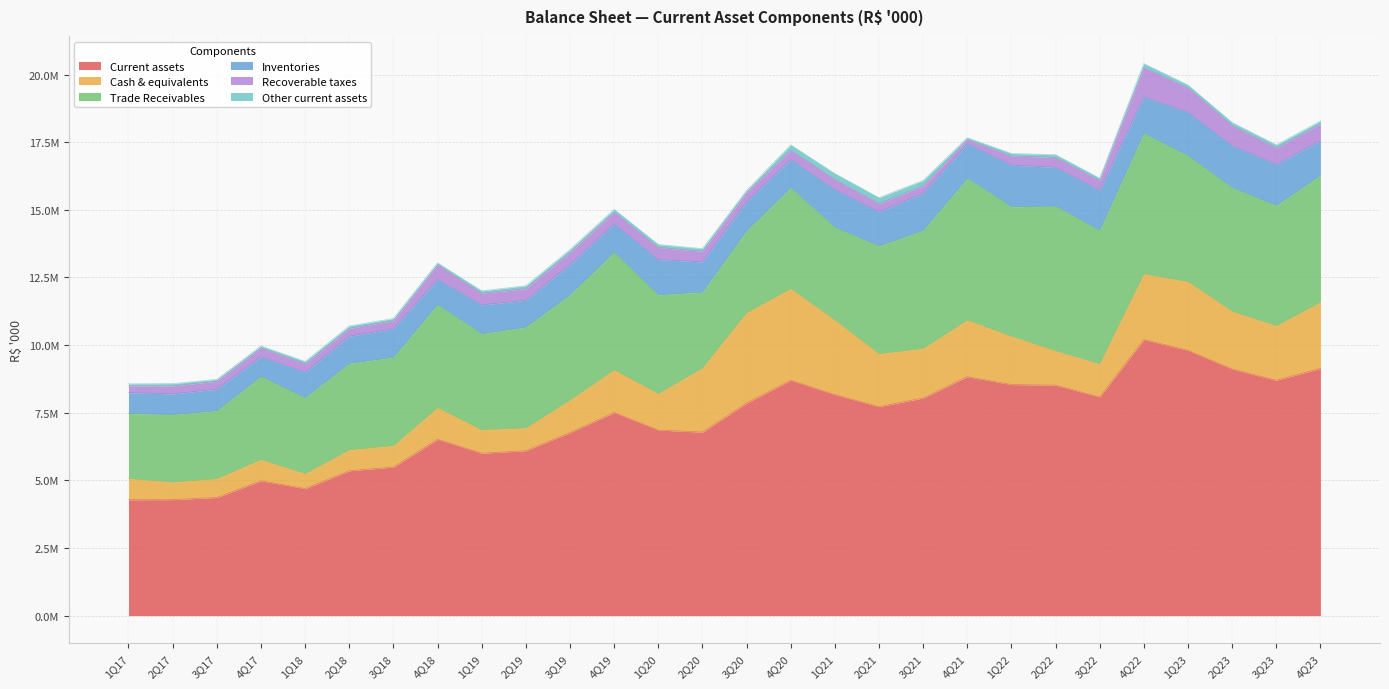

What is the difference between the second highest and second lowest values in the Inventories series?

774772